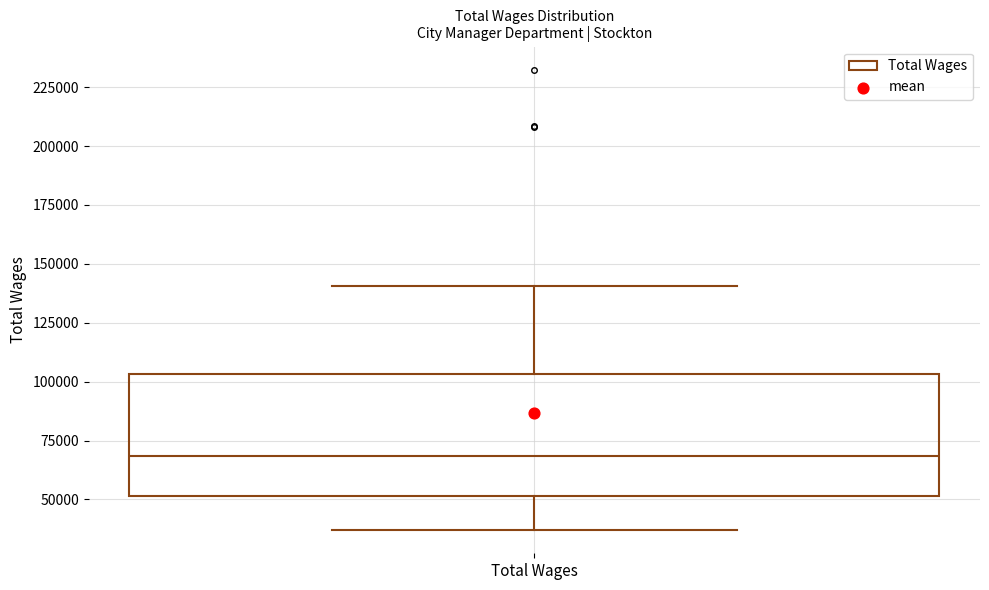

Transcribe this box plot: give where the median line is, the range the box spans, and where the two whiskers end, as read against the y-axis. The values are not printed on the chart, so give them approximately, as read against the axis.

median 70000, box 50000 to 105000, whiskers 35000 to 140000